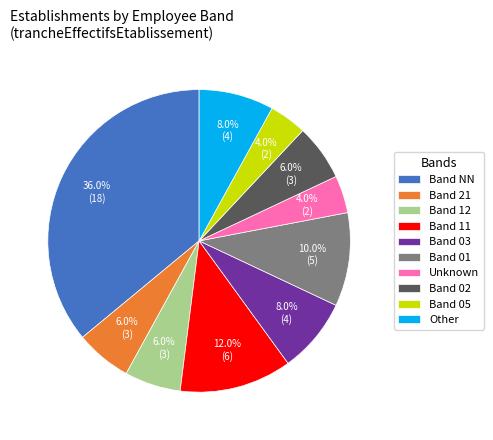

Does Band 02 represent more than half of the total?

No